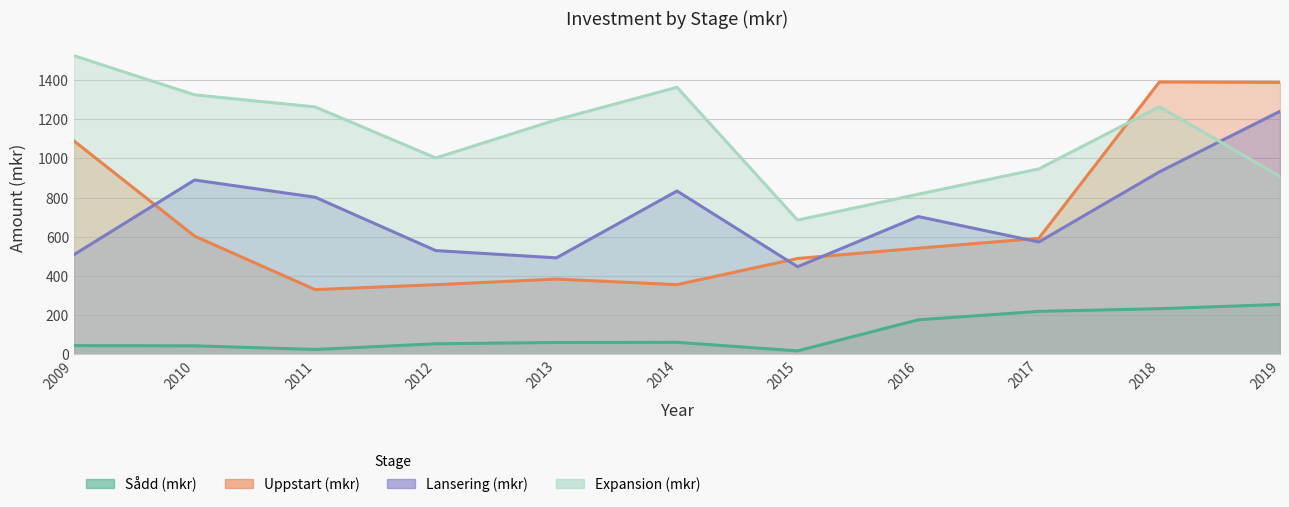

Is it true that Expansion (mkr) equals 1001.8 at 2012?

True